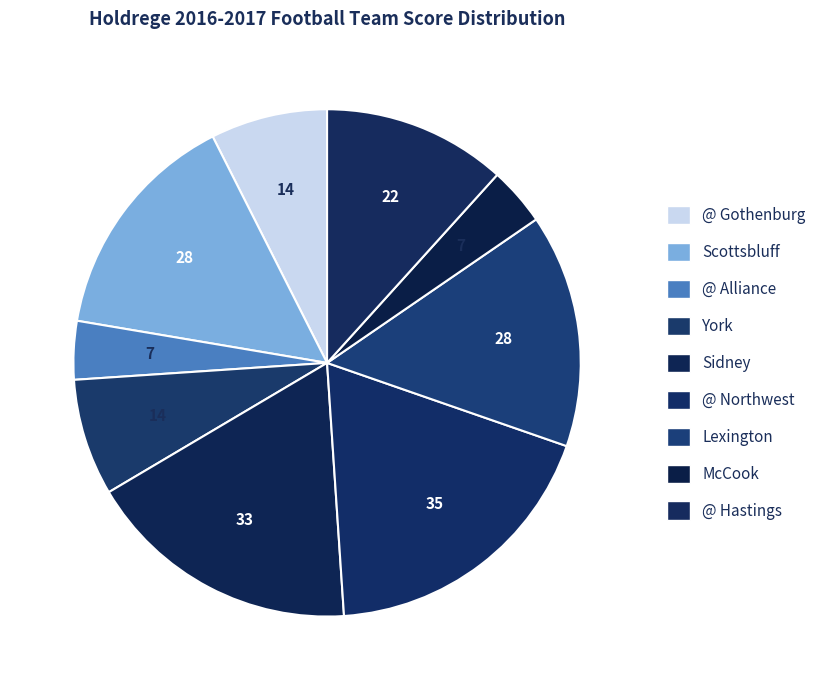

How many segments does this pie chart have?

9